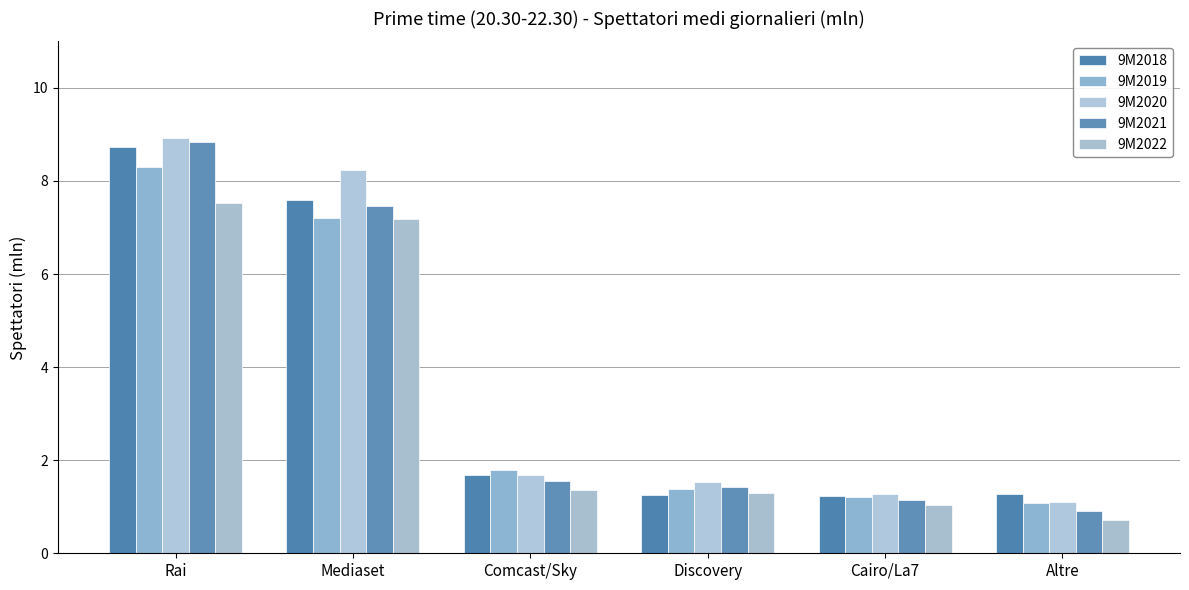

Are the bars horizontal?

No